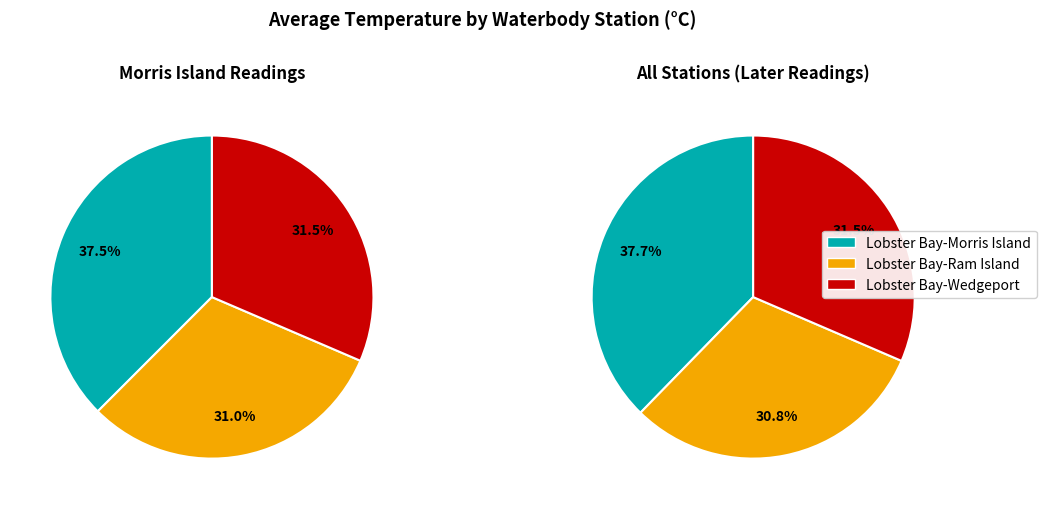

How many segments does this pie chart have?

3